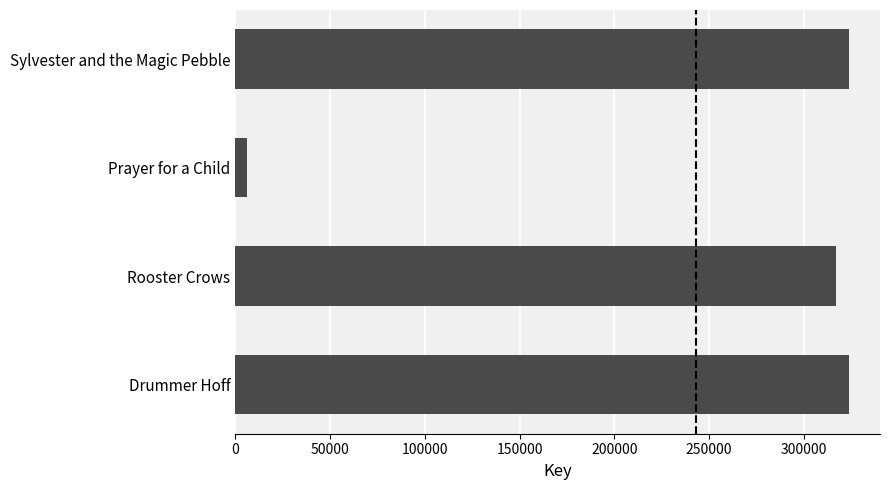

What is the sum of the values at Sylvester and the Magic Pebble and Drummer Hoff?

647914